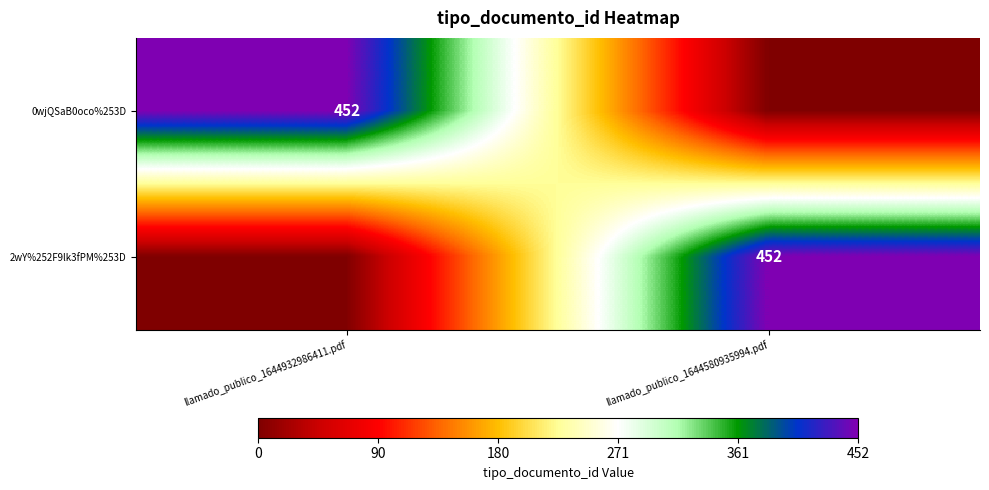

What is the total value across all series at llamado_publico_1644932986411.pdf?

452